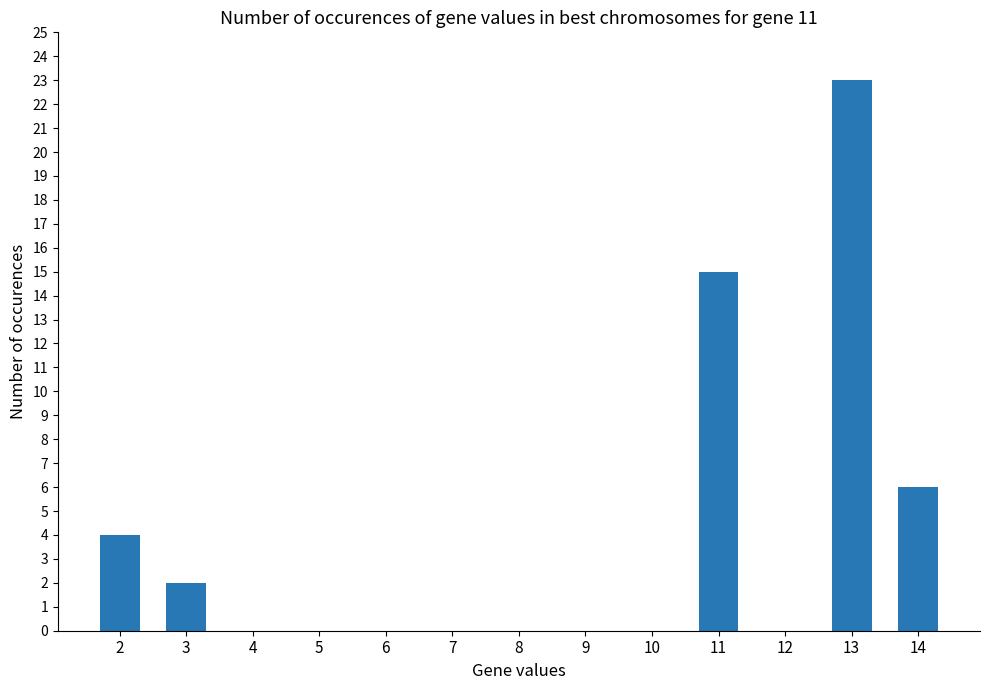

The chart shows a value of 23 at 13. True or false?

True